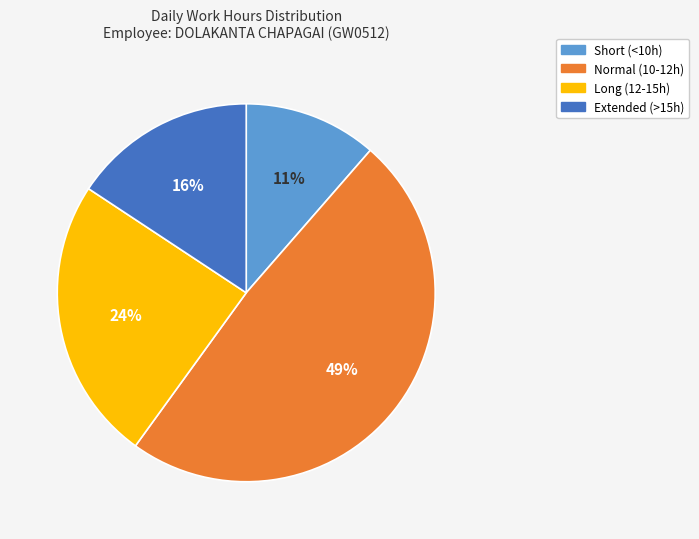

Is there a majority slice in this chart?

No